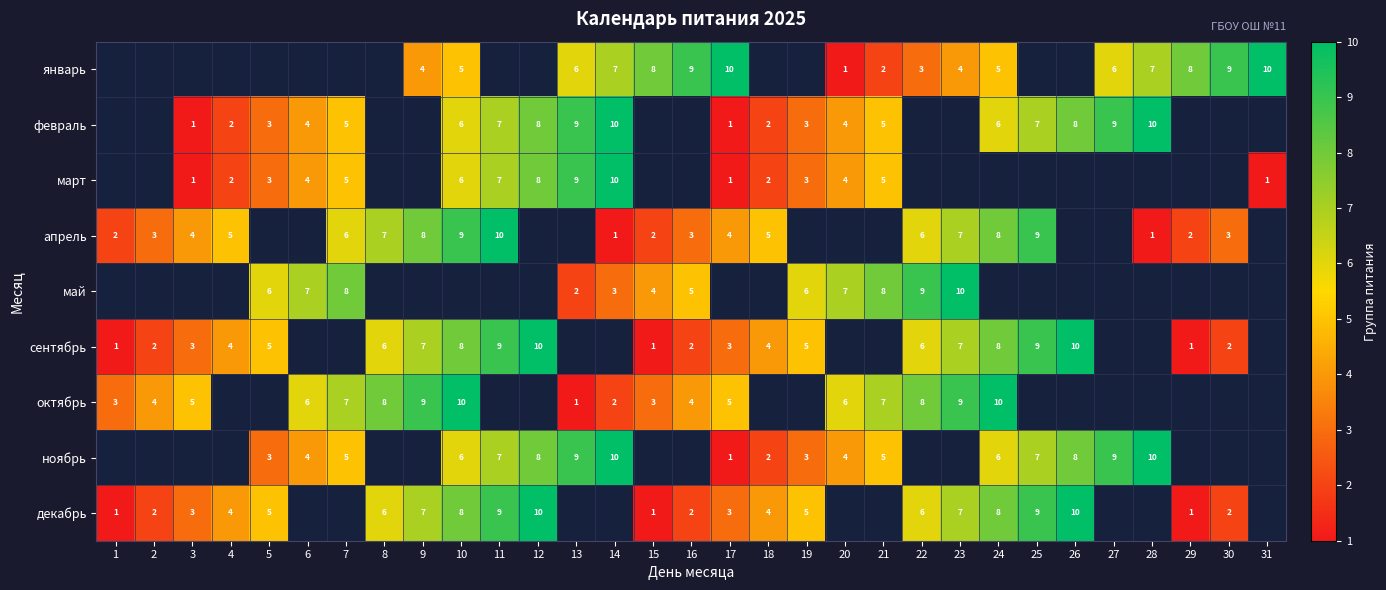

What is the sum of the ноябрь values at 7 and 14?

15